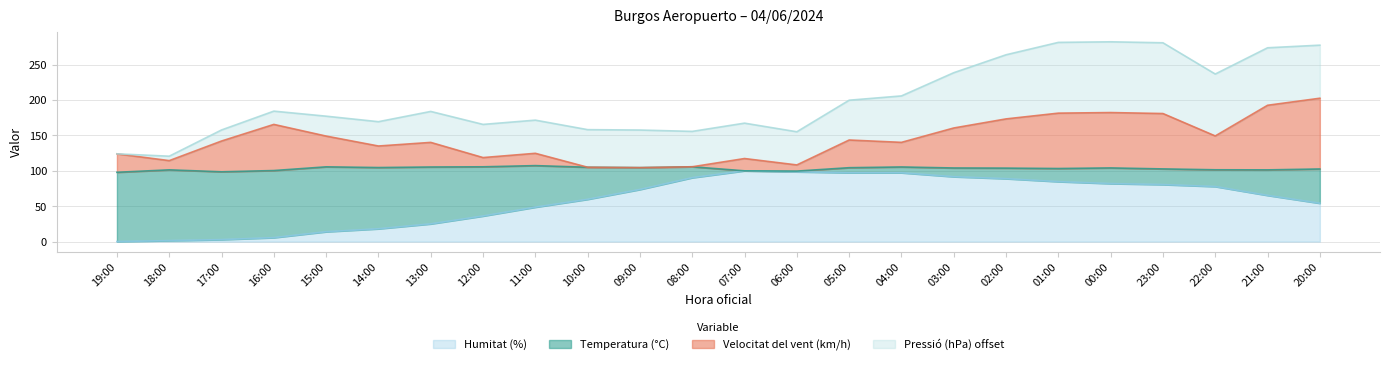

What is the highest value of the Temperatura (°C) series?

100.0